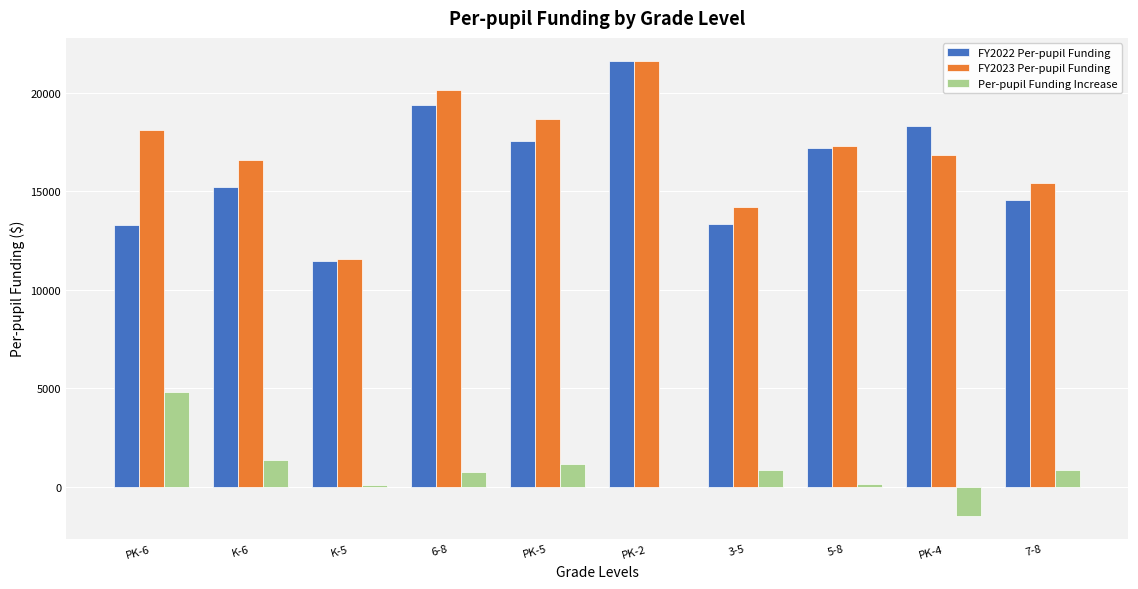

At which category does the chart reach its peak across all series?

PK-2